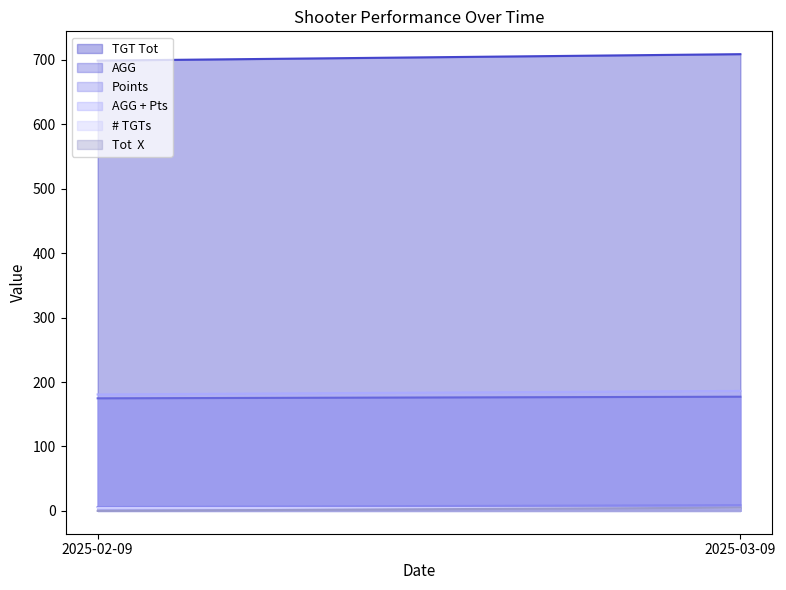

What is the total value across all series at 2025-03-09?

1090.5